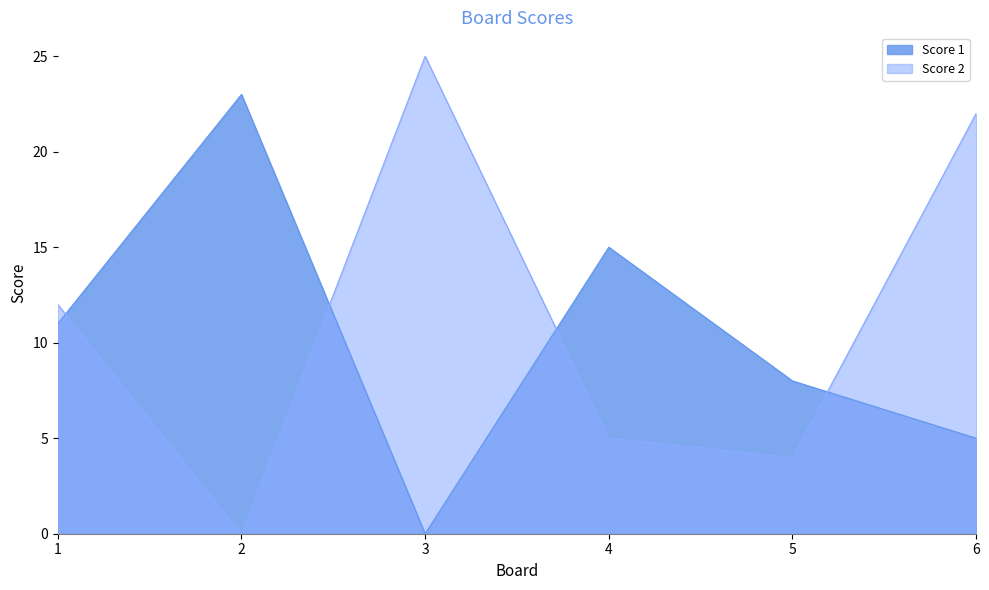

What is the approximate value of Score 1 at 4, to the nearest 5?

15